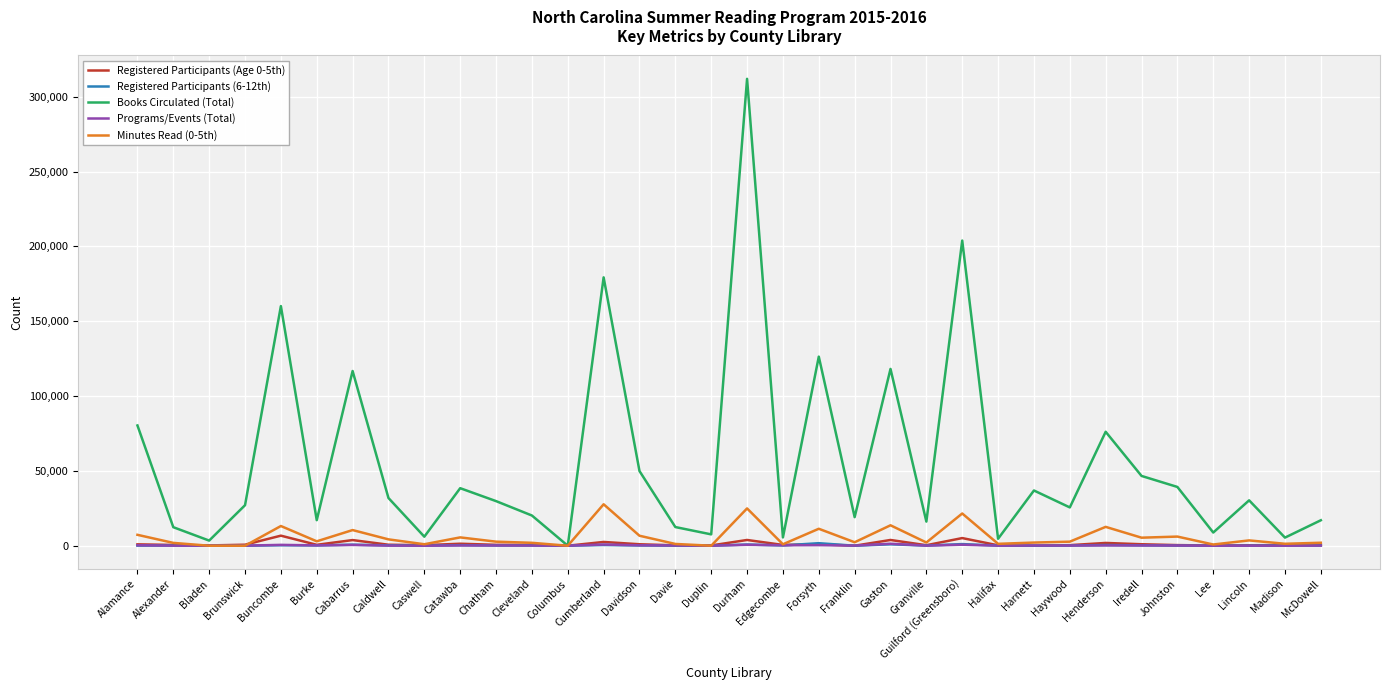

What is the total value across all series at Cleveland?

22932